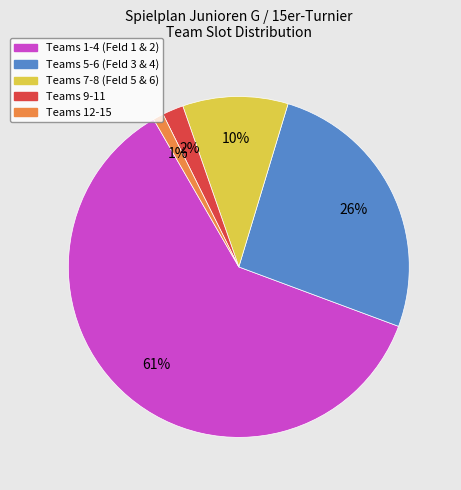

Is there a majority slice in this chart?

Yes